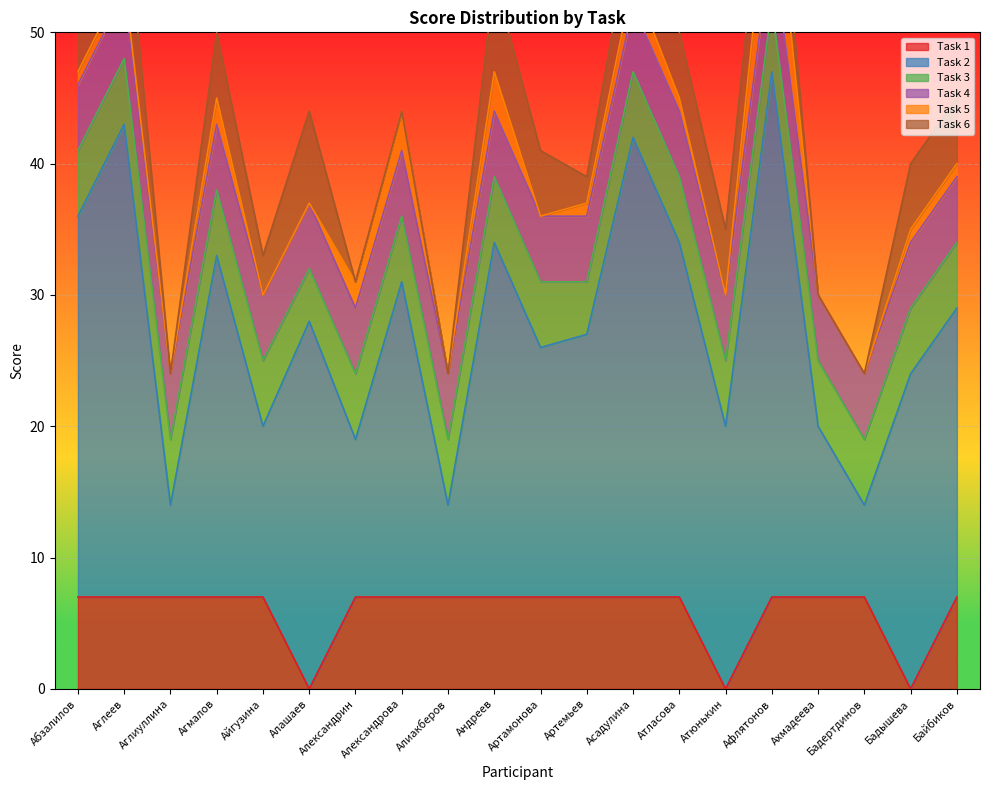

Count the number of categories in the chart.

20